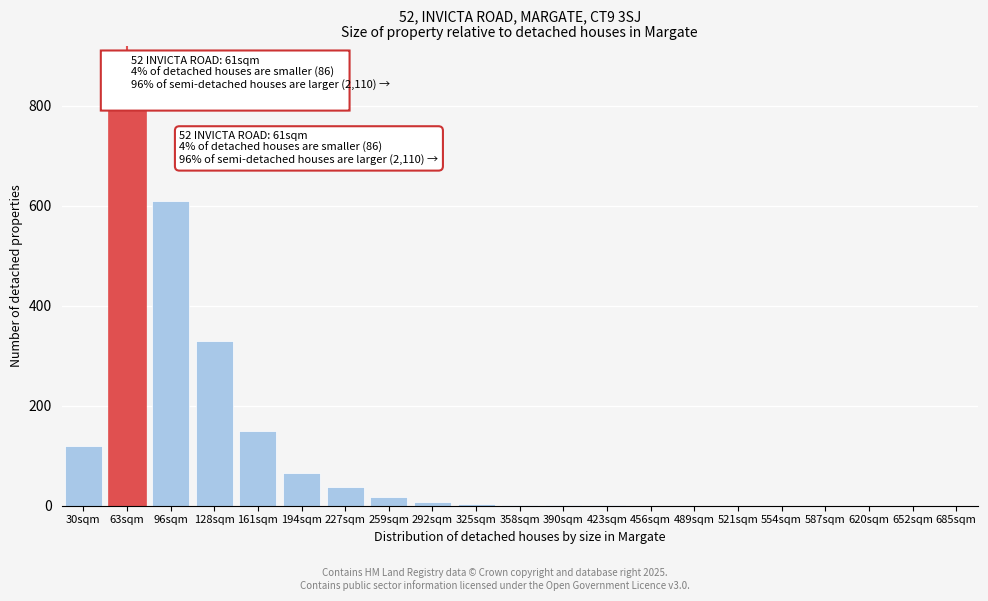

What is the sum of all values?

2147